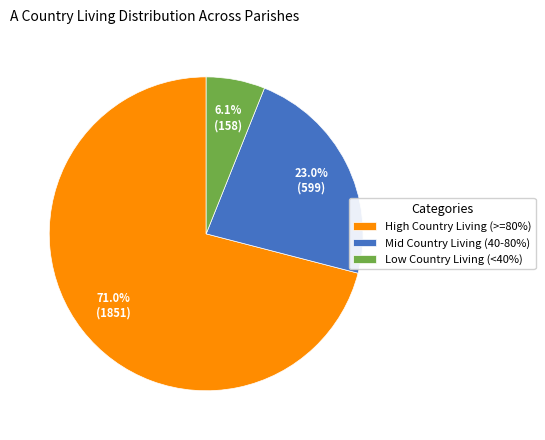

Rank the categories by value from lowest to highest.

Low Country Living (<40%), Mid Country Living (40-80%), High Country Living (>=80%)